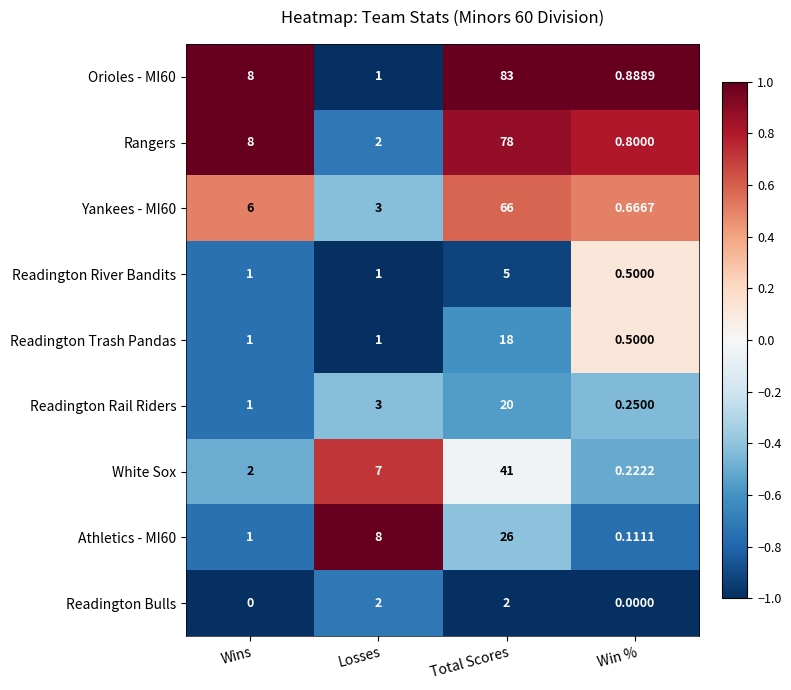

How many distinct data groups are displayed?

9